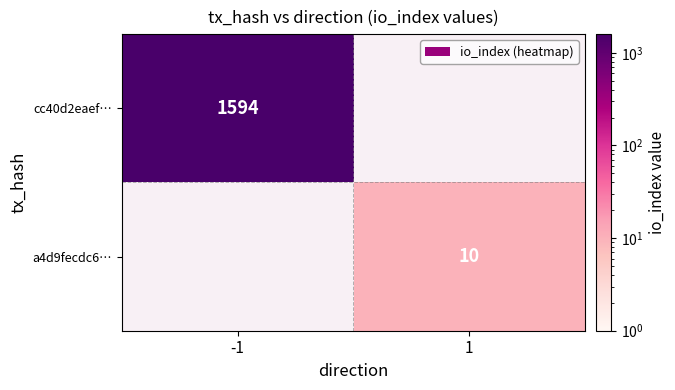

Is the value of a4d9fecdc6… at 1 greater than the value of cc40d2eaef… at -1?

No